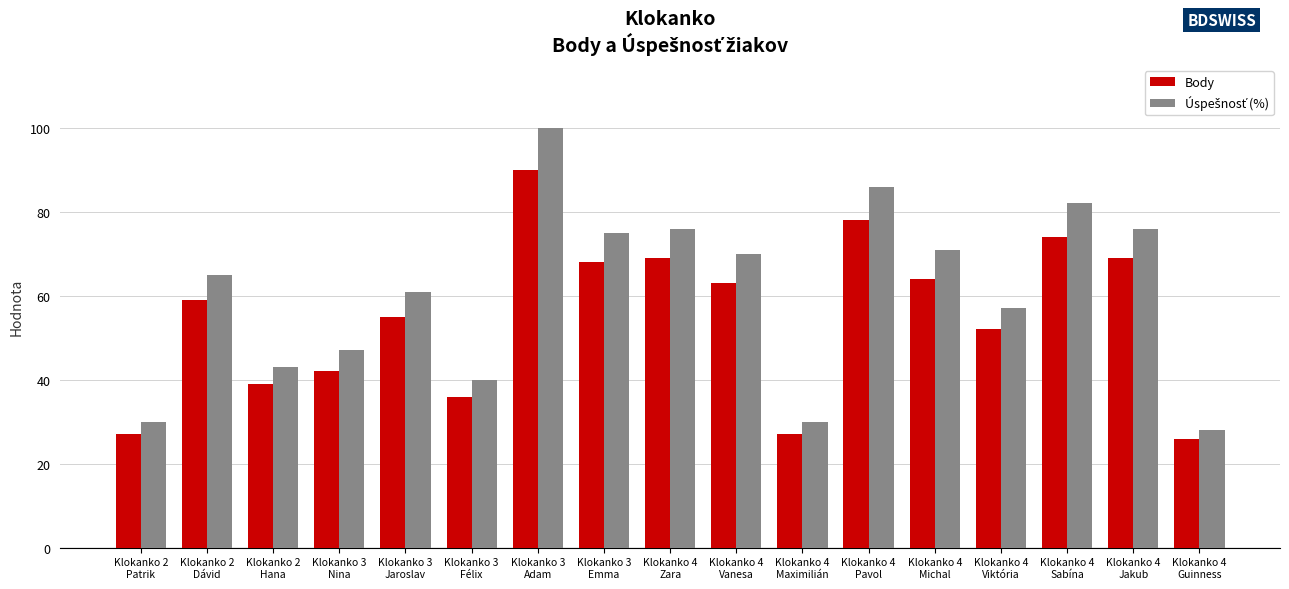

What is the label of the 10th bar from the right?

Klokanko 3
Emma